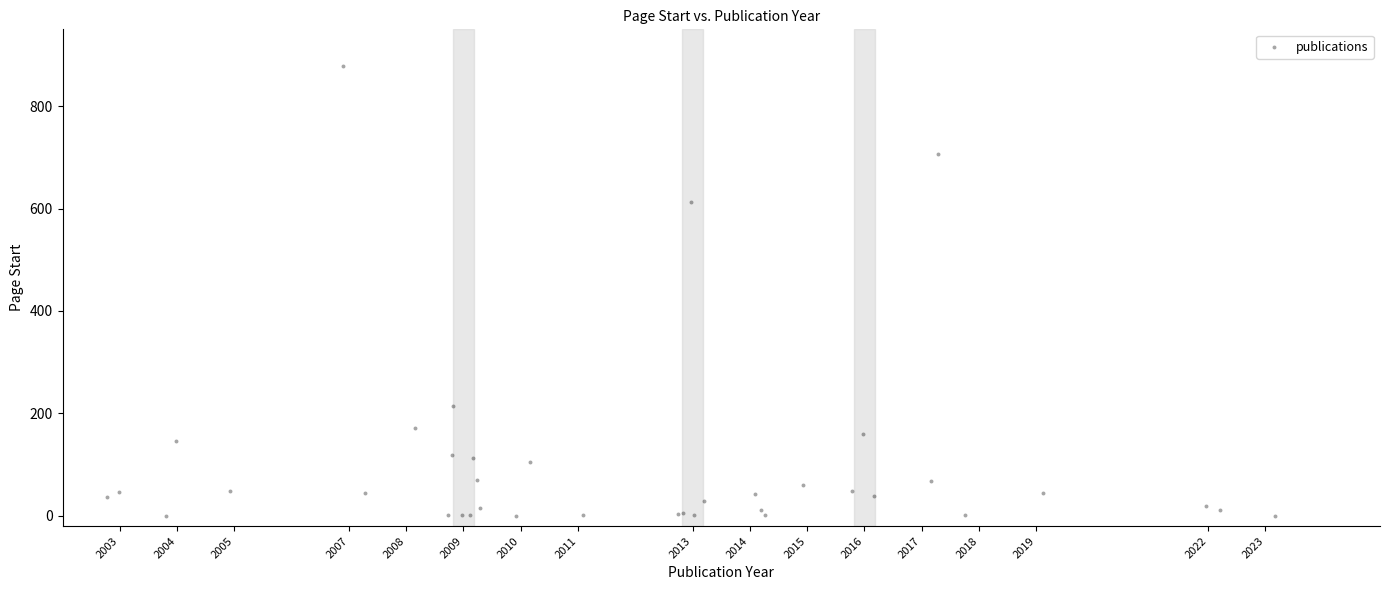

What Y value in the scatter plot is closest to 438?

612.1